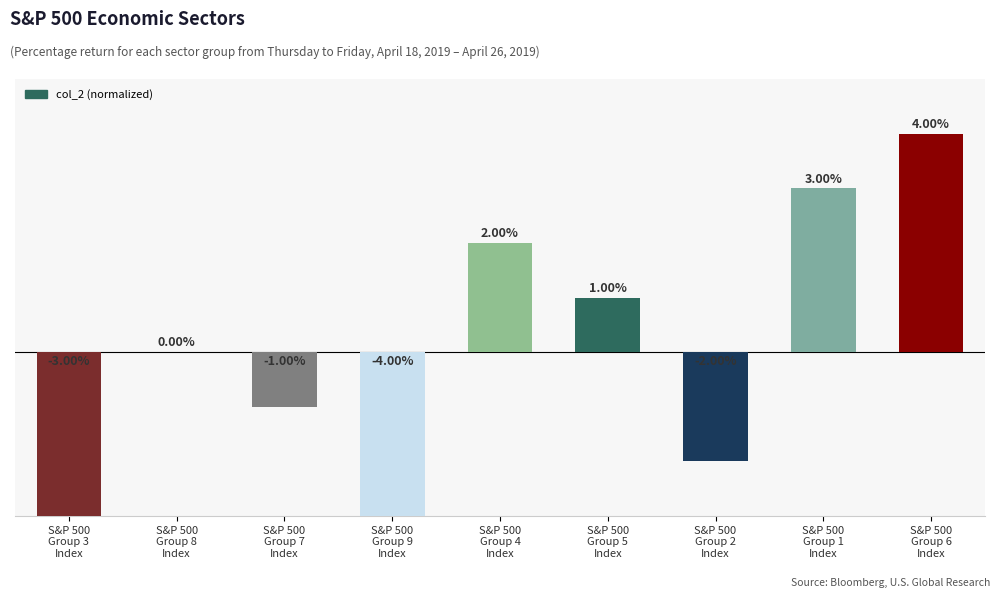

What is the difference between the maximum and minimum values?

8